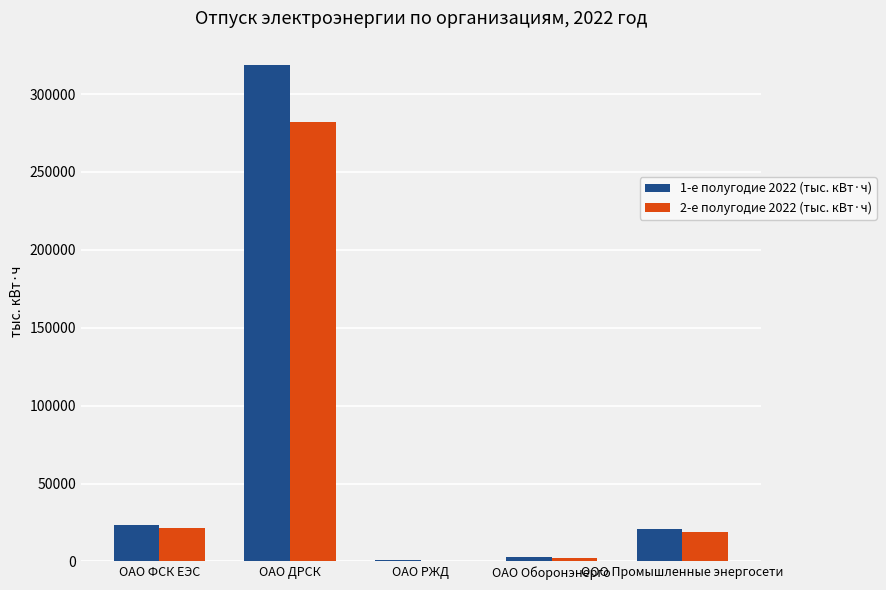

At which category is the sum across all series the highest?

ОАО ДРСК